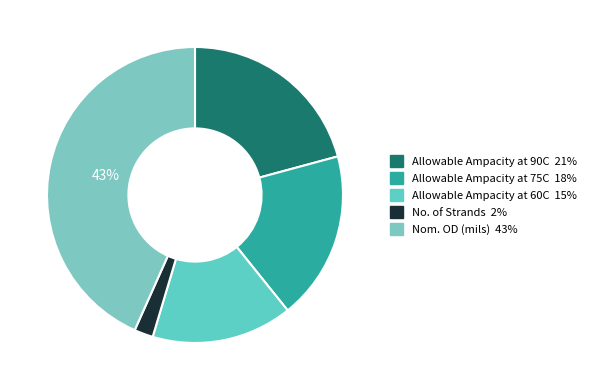

Rank the categories by value from highest to lowest.

Nom. OD (mils), Allowable Ampacity at 90C, Allowable Ampacity at 75C, Allowable Ampacity at 60C, No. of Strands